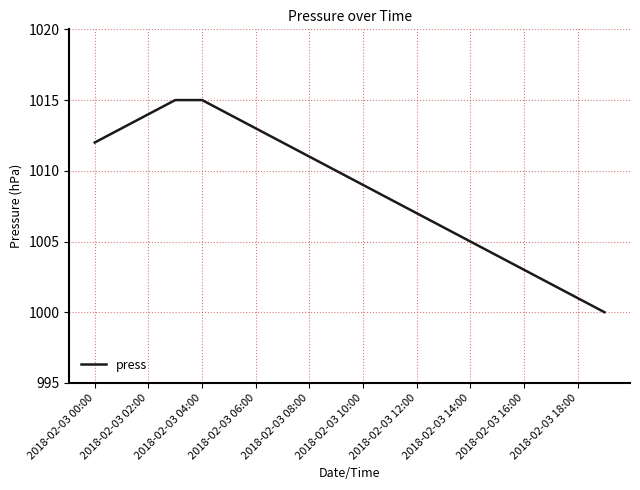

Does the chart have visible grid lines?

Yes